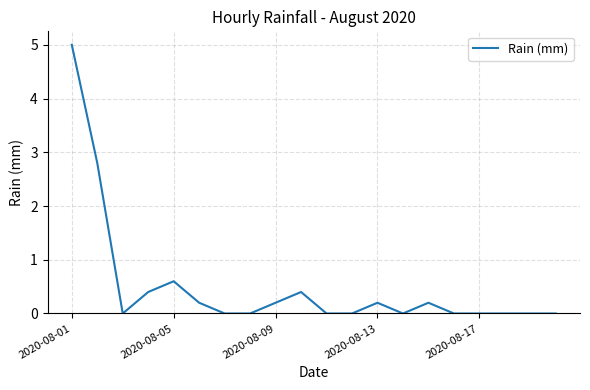

What is the greatest value displayed?

5.0